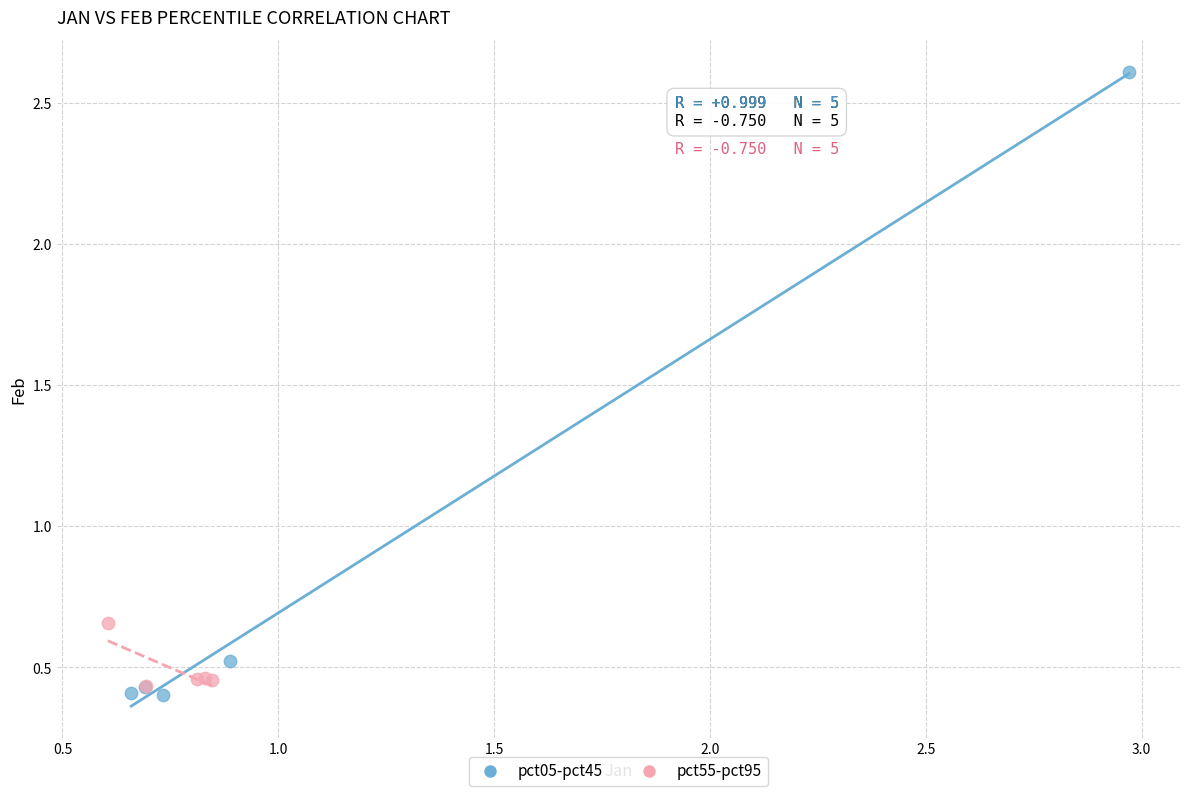

Which series has the largest Y range (max minus min)?

pct05-pct45